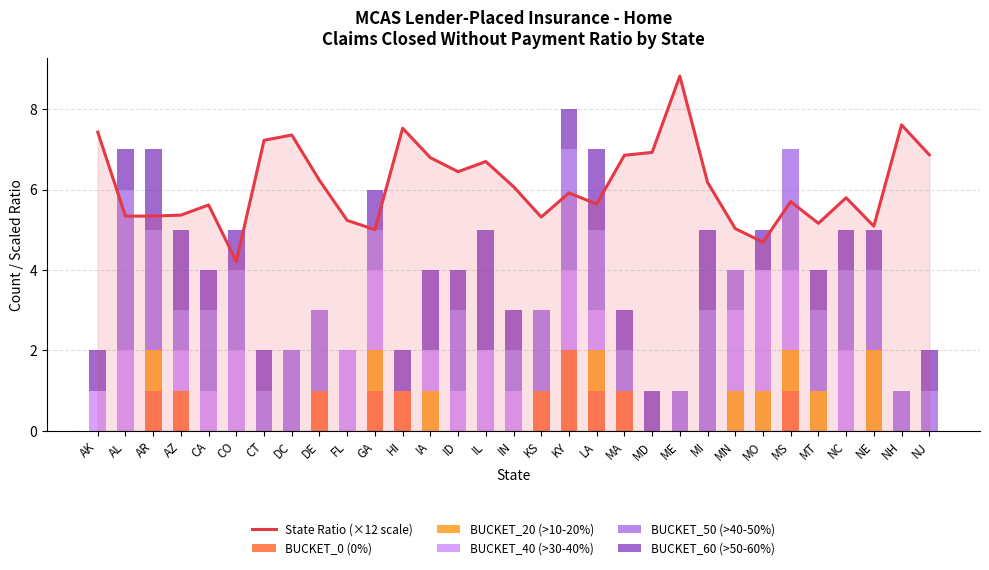

How many positive values does the BUCKET_0 (0%) series have?

10